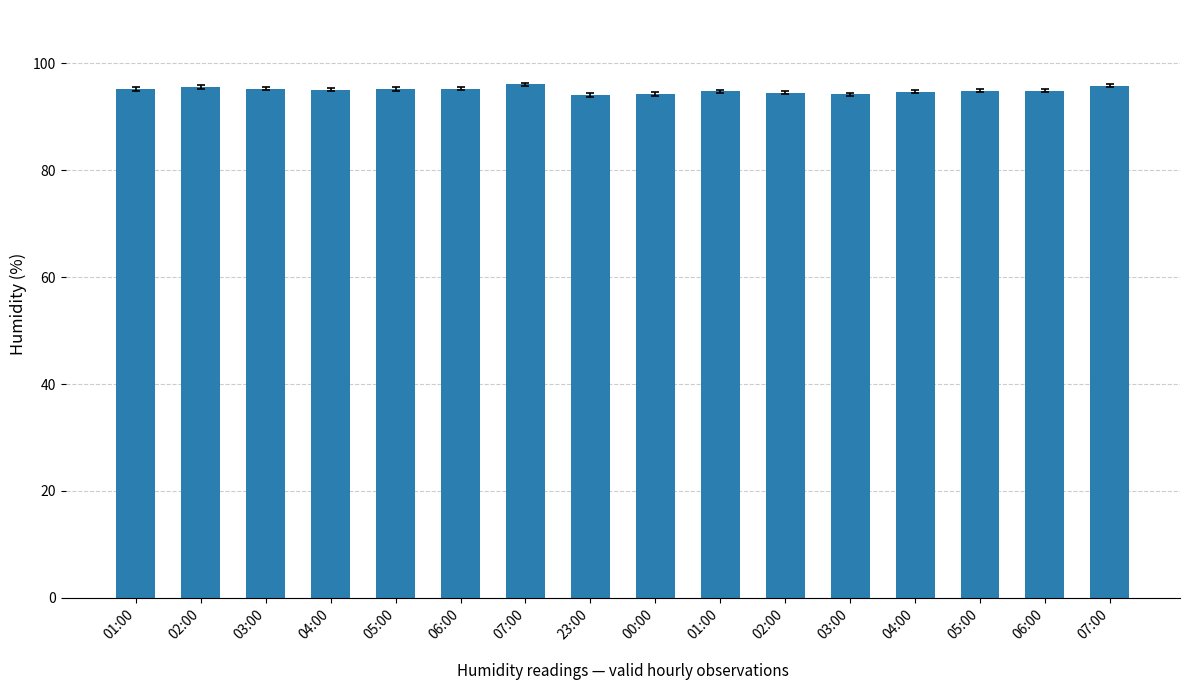

List the labels in order of value, smallest first.

23:00, 03:00, 00:00, 02:00, 04:00, 01:00, 05:00, 06:00, 04:00, 01:00, 05:00, 03:00, 06:00, 02:00, 07:00, 07:00